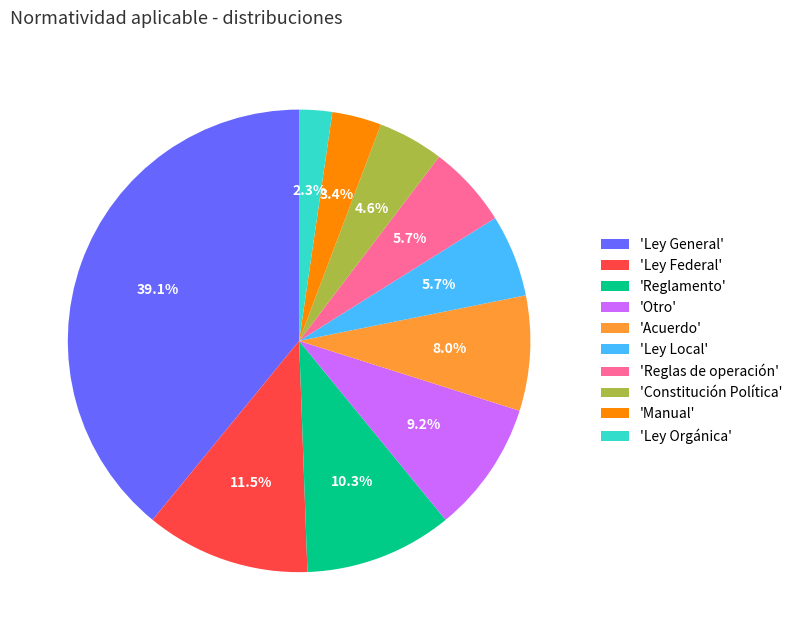

What is the smallest slice in the pie chart?

'Ley Orgánica'